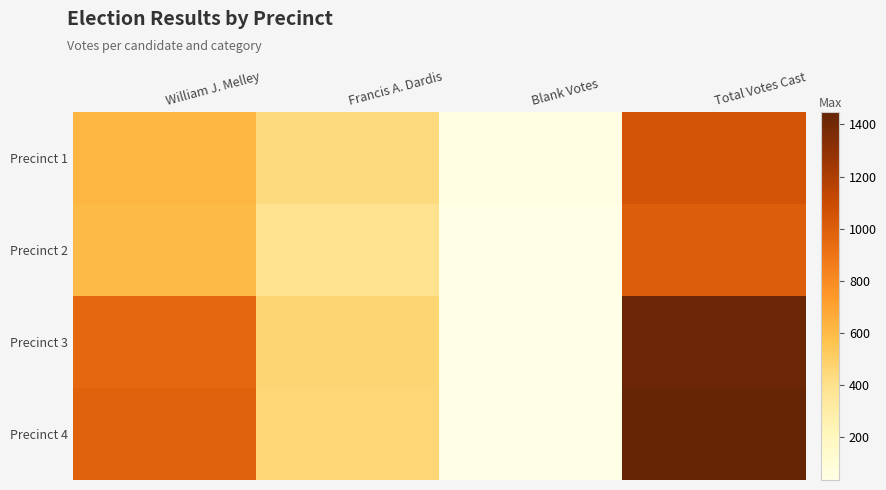

Between Blank Votes and Francis A. Dardis, which is larger?

Francis A. Dardis